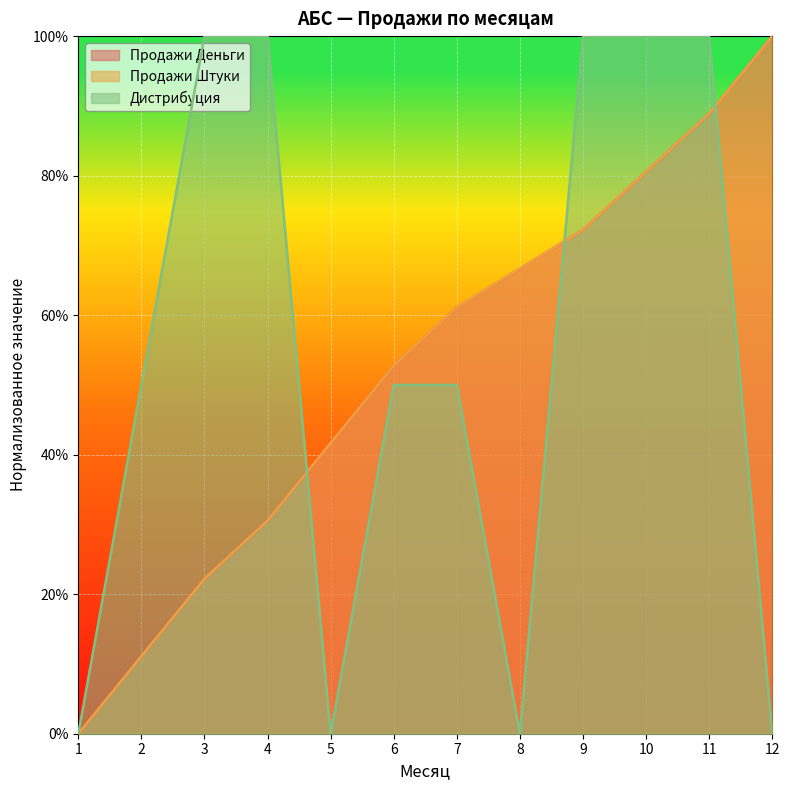

True or false: Дистрибуция has a value of 43.6 at 5.

False